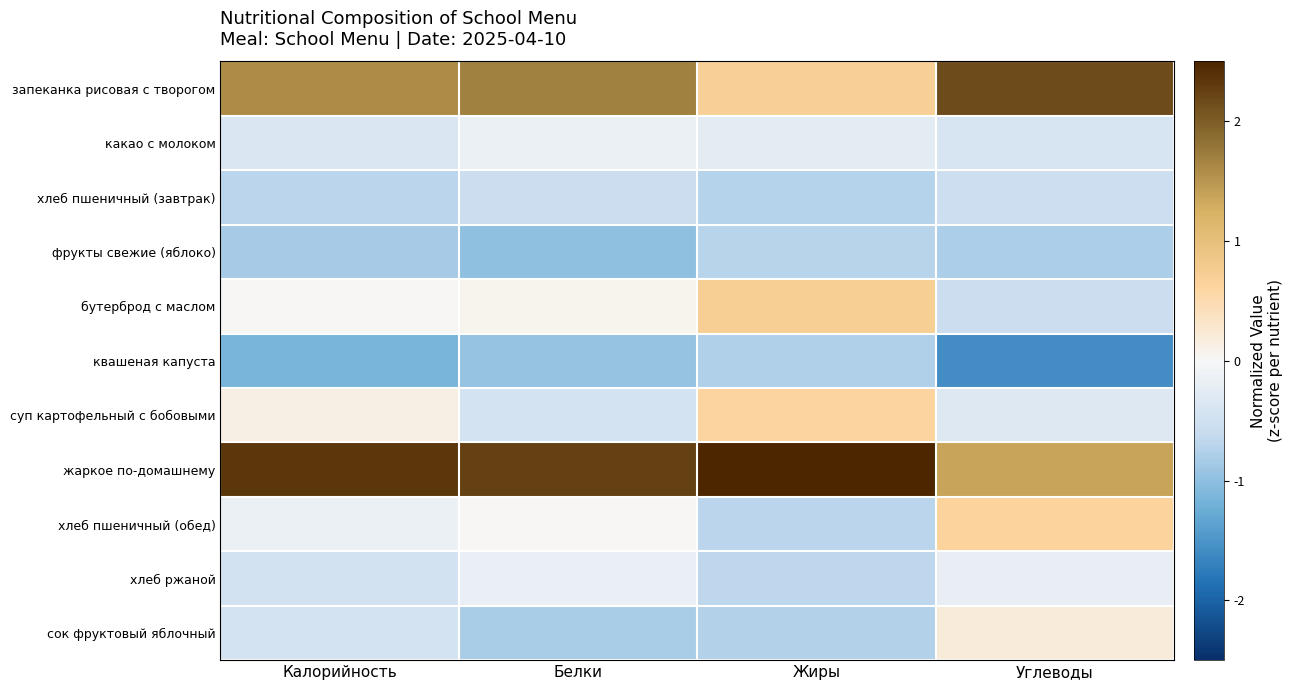

Which label corresponds to the smallest value in the chart?

Углеводы